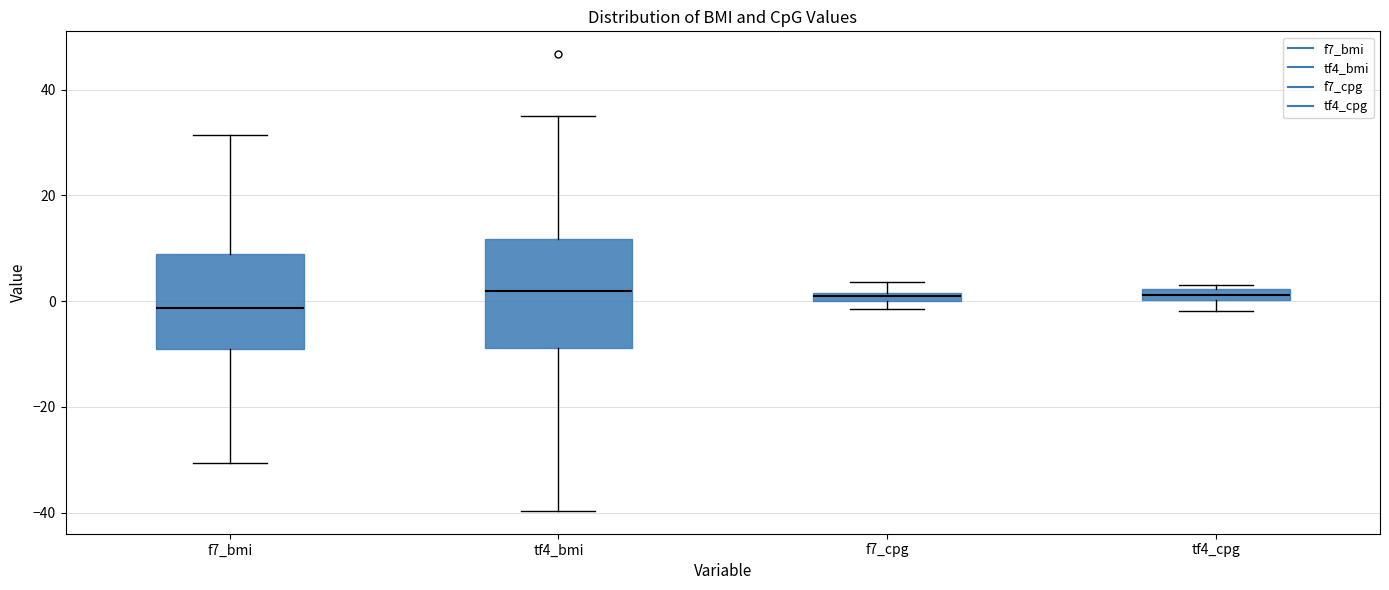

Comparing the boxes themselves (not the whiskers), which one is the tallest?

tf4_bmi